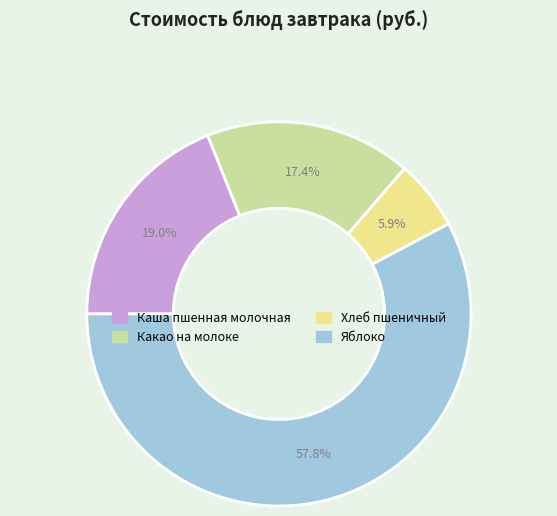

Which category has the biggest portion of the pie?

Яблоко